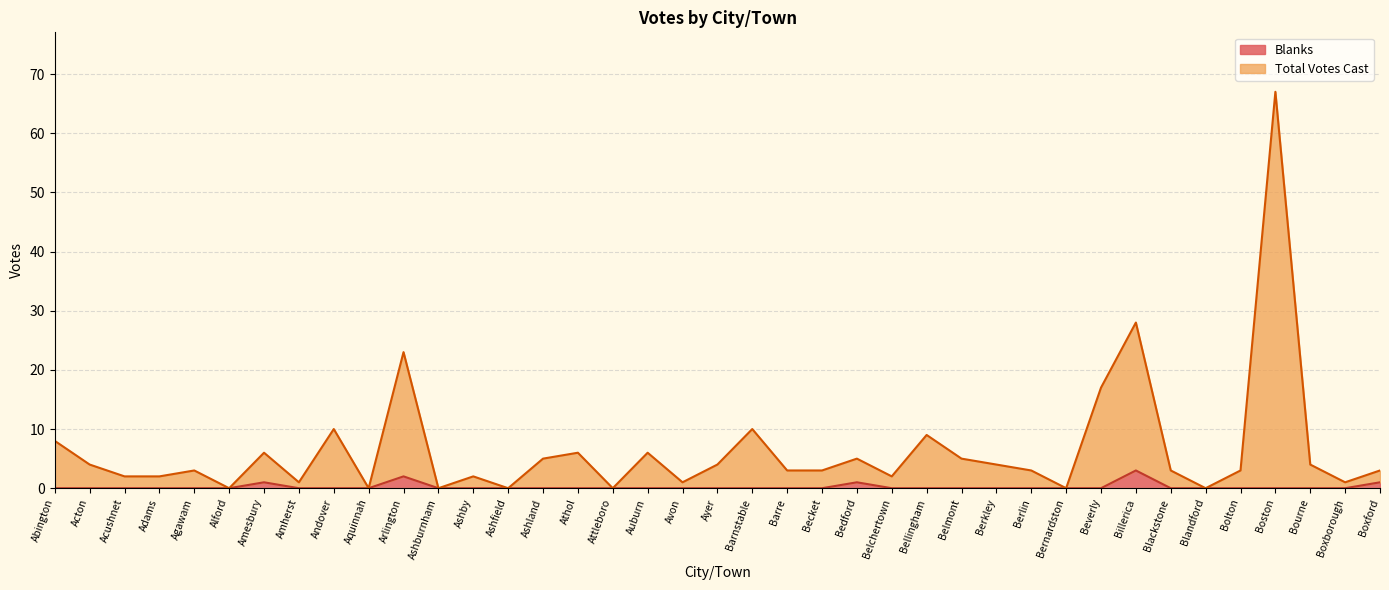

True or false: Blanks and Total Votes Cast cross at least once.

False